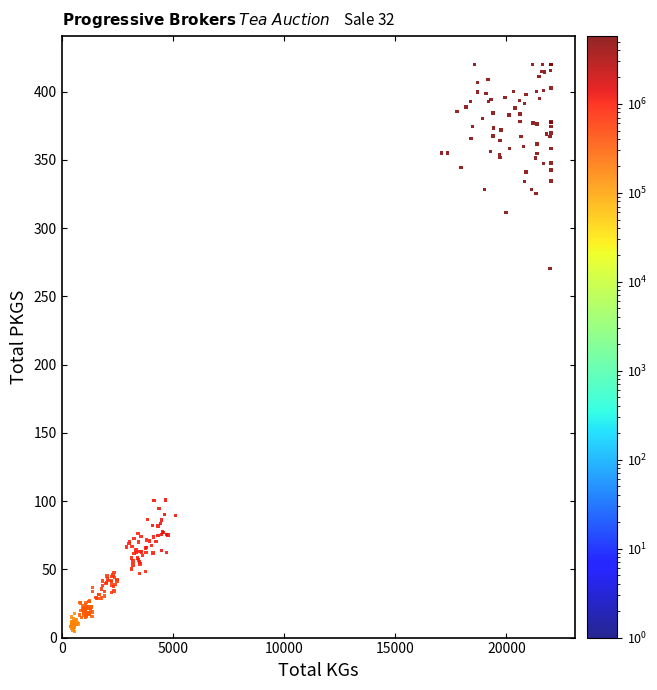

What Y value in the scatter plot is closest to 212?

270.5